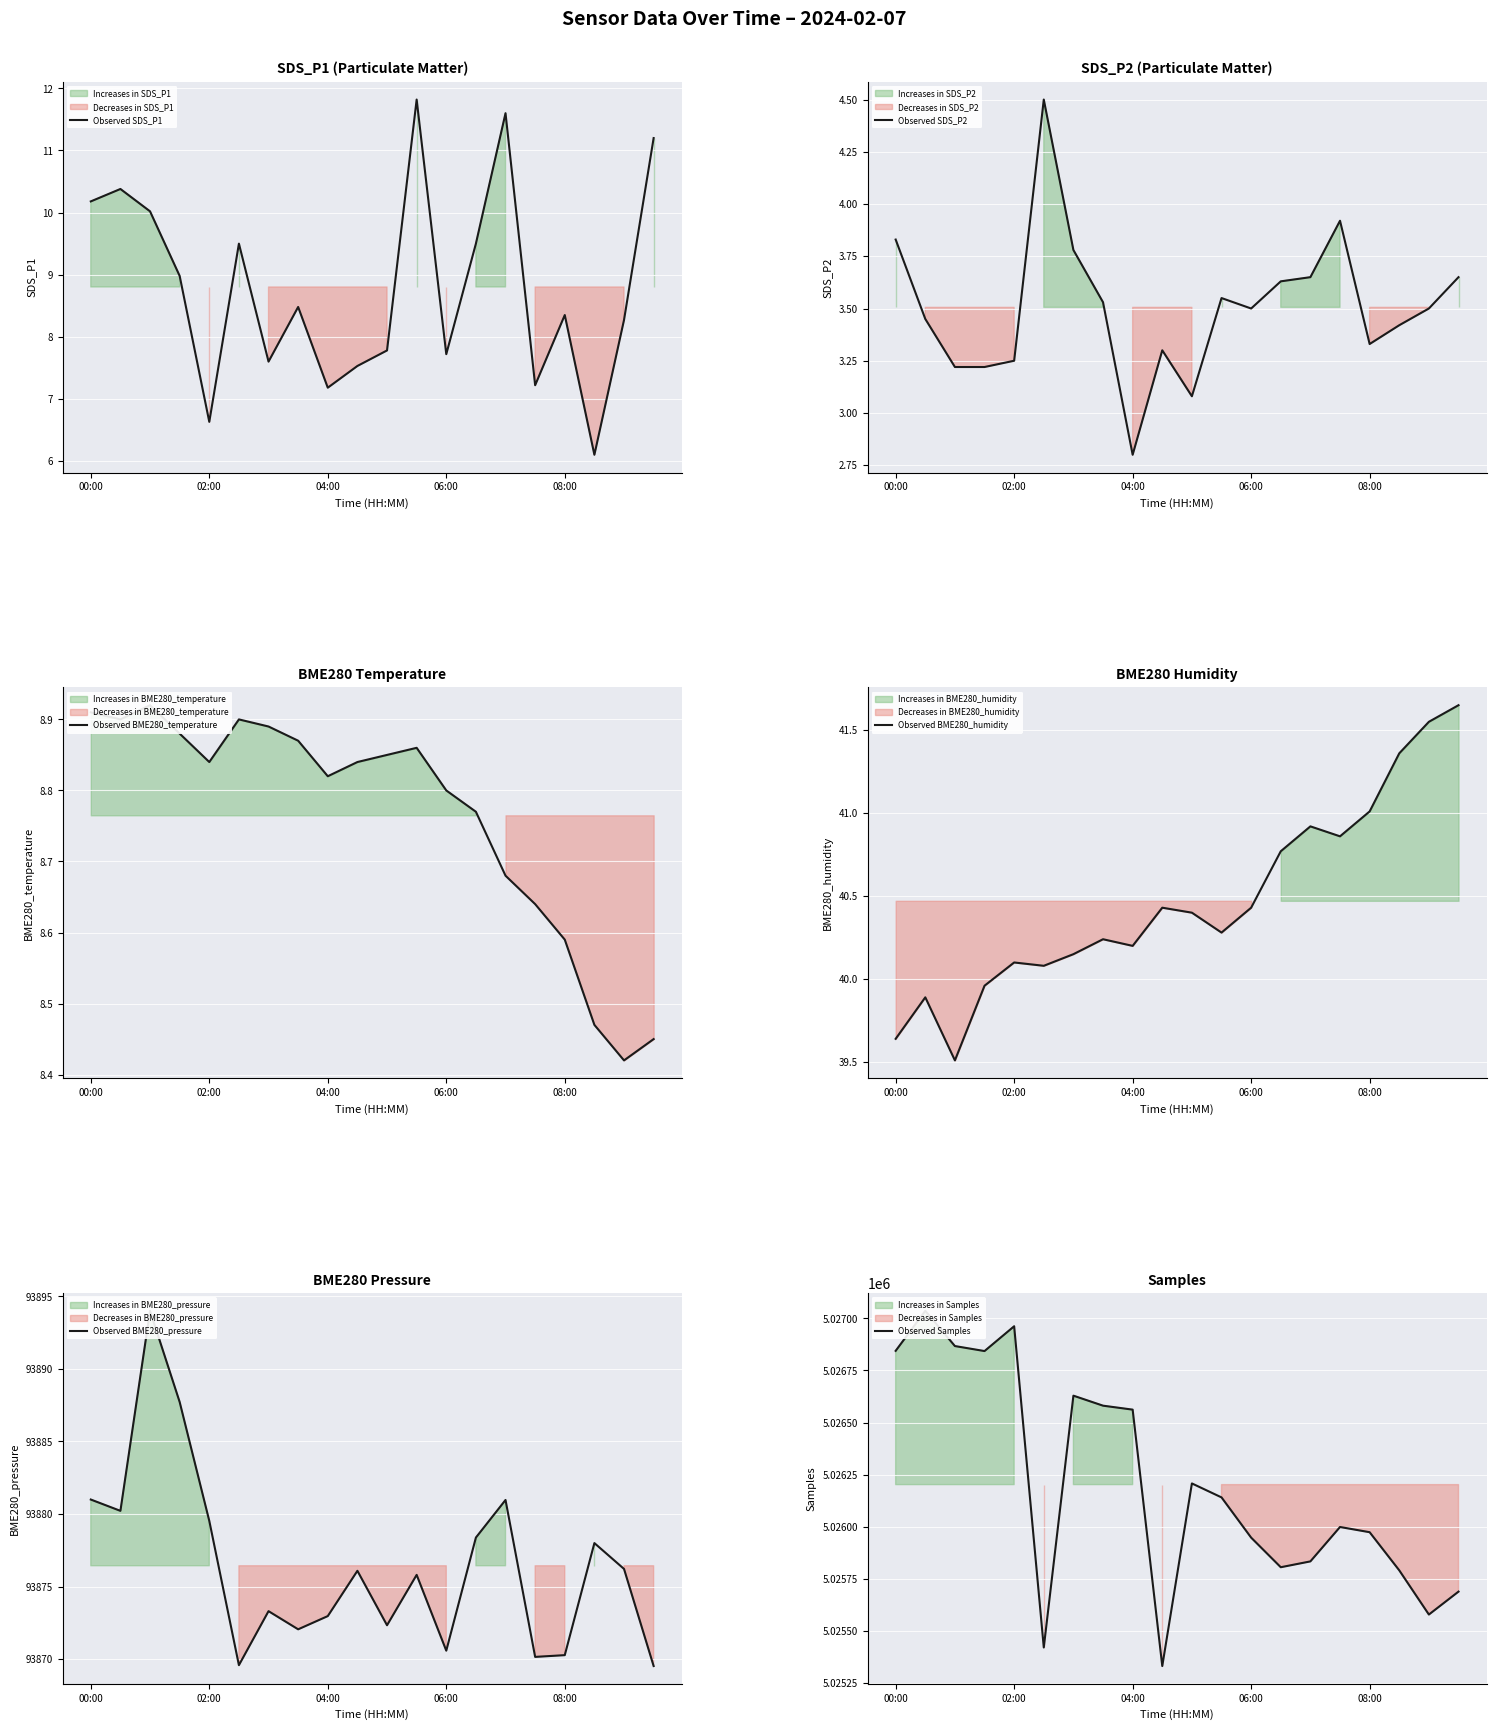

Reading left to right, extract all data points from this chart.

Observed SDS_P1: 10.2	10.4	10.0	9.0	6.6	9.5	7.6	8.5	7.2	7.5	7.8	11.8	7.7	9.5	11.6	7.2	8.3	6.1	8.3	11.2
Observed SDS_P2: 3.8	3.5	3.2	3.2	3.2	4.5	3.8	3.5	2.8	3.3	3.1	3.5	3.5	3.6	3.6	3.9	3.3	3.4	3.5	3.6
Observed BME280_temperature: 8.9	8.9	8.9	8.9	8.8	8.9	8.9	8.9	8.8	8.8	8.8	8.9	8.8	8.8	8.7	8.6	8.6	8.5	8.4	8.4
Observed BME280_humidity: 39.6	39.9	39.5	40.0	40.1	40.1	40.1	40.2	40.2	40.4	40.4	40.3	40.4	40.8	40.9	40.9	41.0	41.4	41.5	41.6
Observed BME280_pressure: 93881.0	93880.2	93894.0	93887.7	93879.5	93869.6	93873.3	93872.1	93873.0	93876.1	93872.3	93875.8	93870.6	93878.4	93881.0	93870.2	93870.3	93878.0	93876.2	93869.5
Observed Samples: 5026844.0	5027036.0	5026867.0	5026843.0	5026962.0	5025421.0	5026629.0	5026581.0	5026562.0	5025332.0	5026208.0	5026141.0	5025948.0	5025806.0	5025834.0	5025999.0	5025974.0	5025791.0	5025579.0	5025689.0